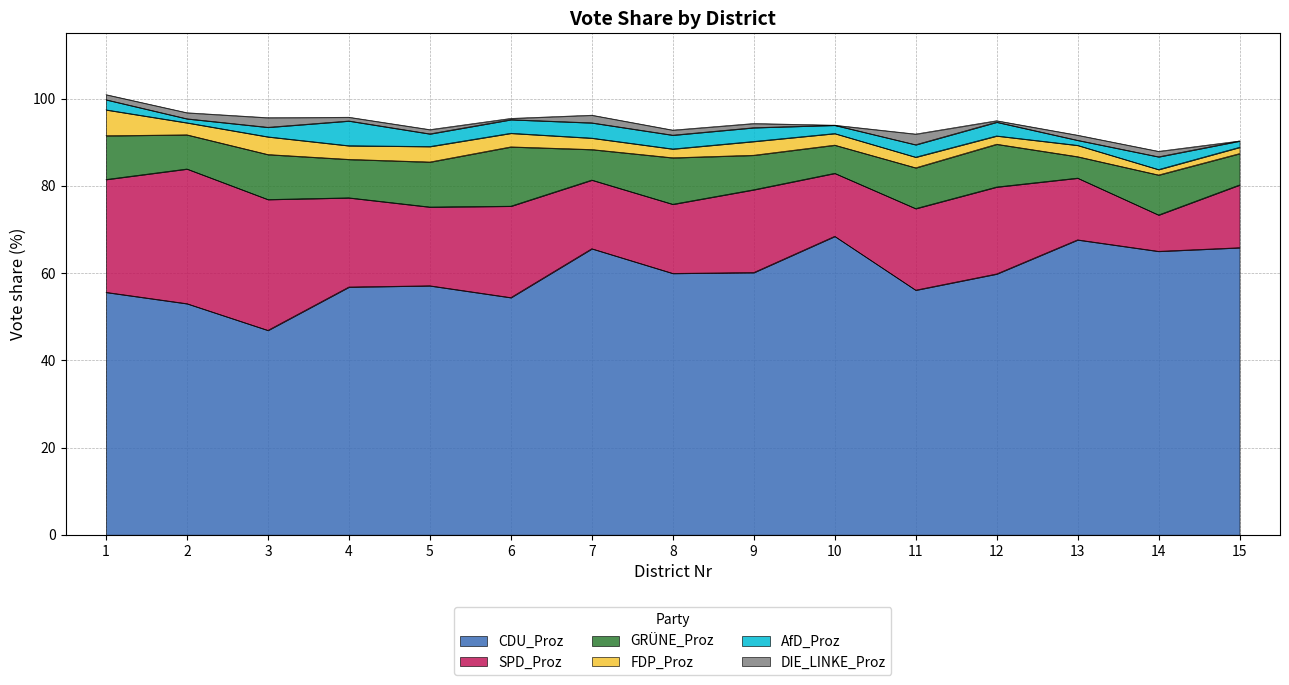

Between 2 and 9, which series saw the biggest shift?

SPD_Proz